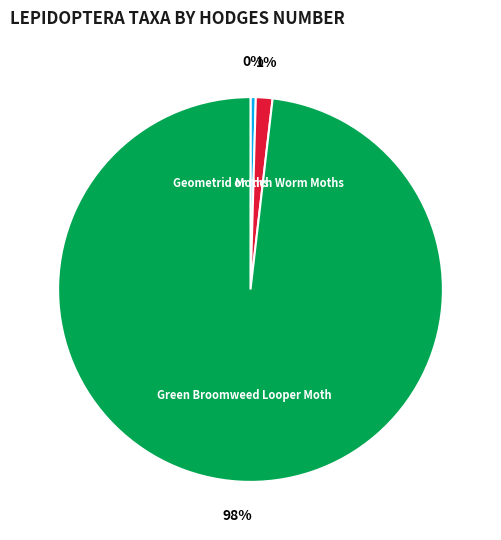

To the nearest percent, what is the average slice percentage?

33%